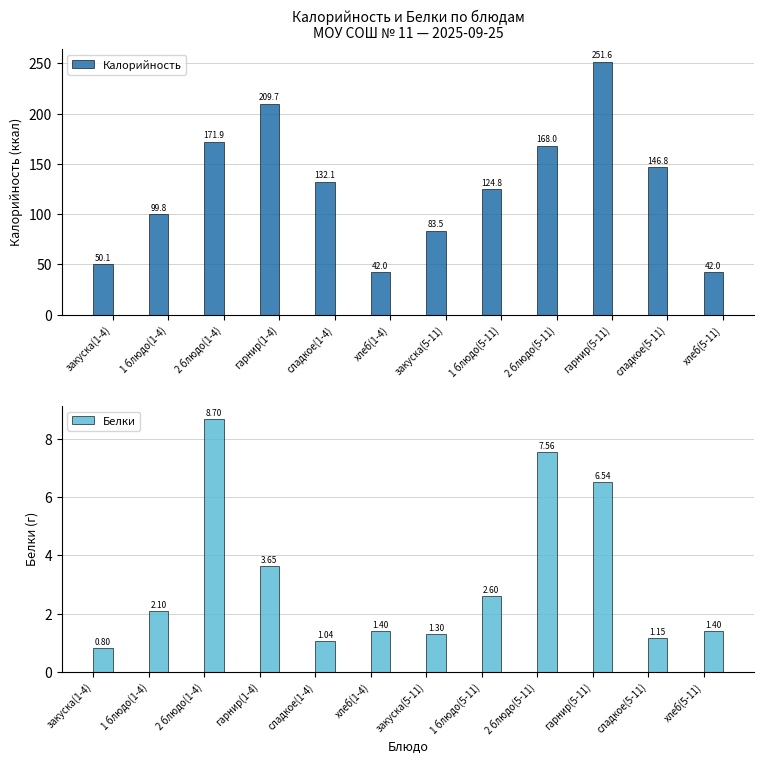

How many bars are there in total?

24